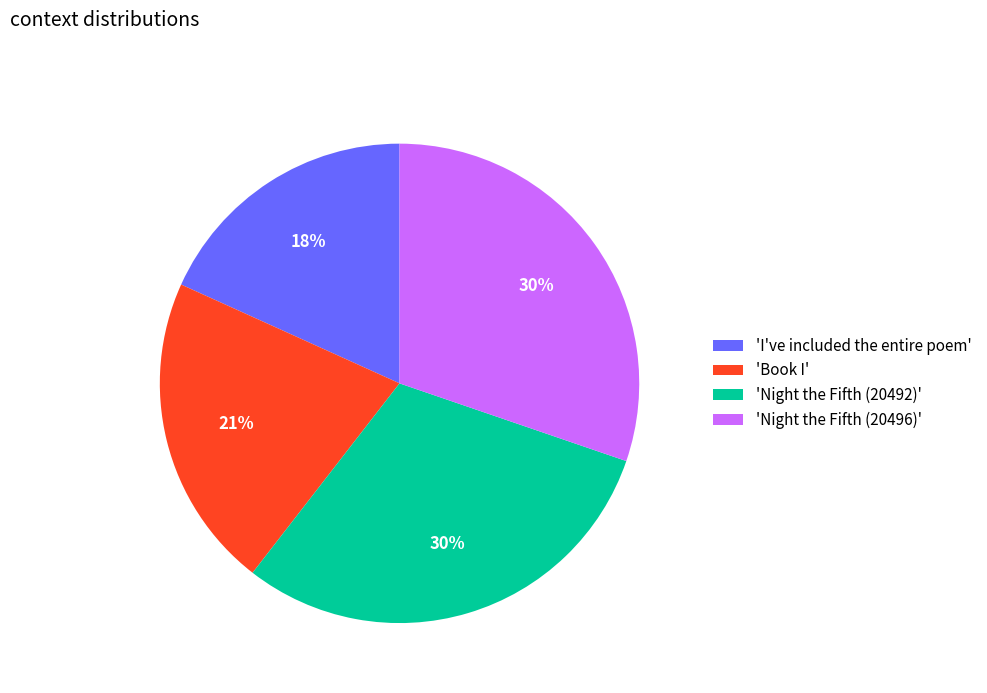

To the nearest percent, what percentage of the pie is 'Night the Fifth (20496)'?

30%